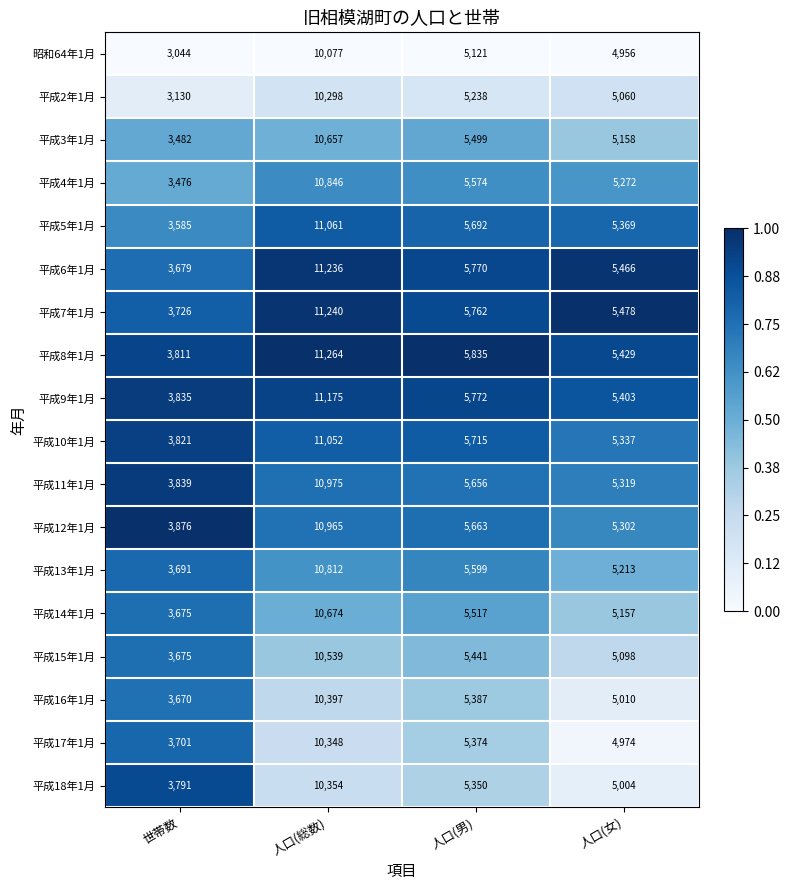

The 平成16年1月 series shows 10397 at 人口(総数). True or false?

True